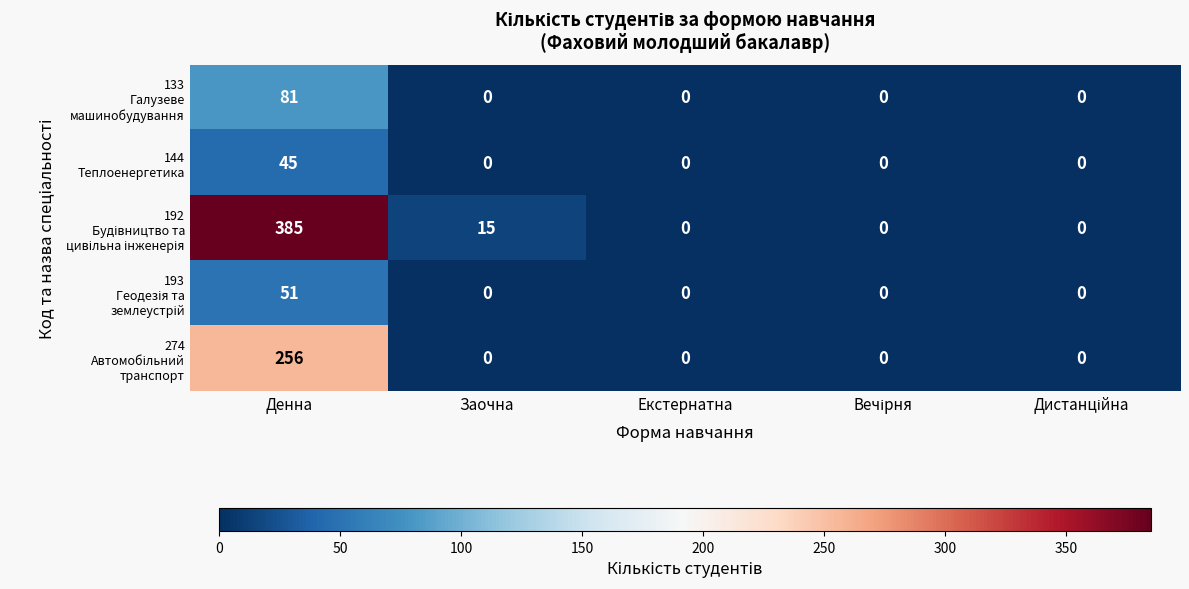

At which category is the sum across all series the highest?

Денна